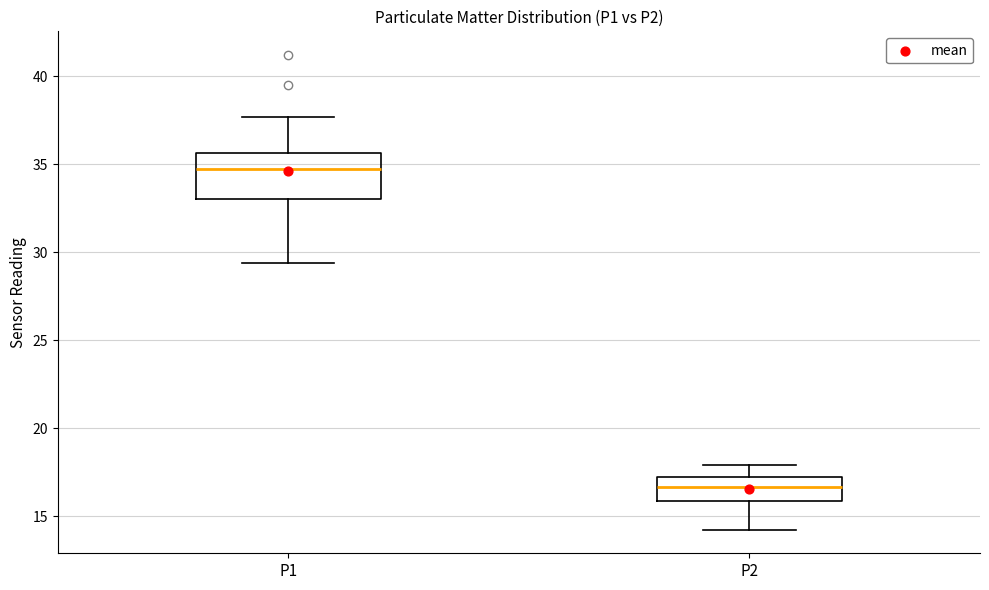

Which box has the highest median line?

P1